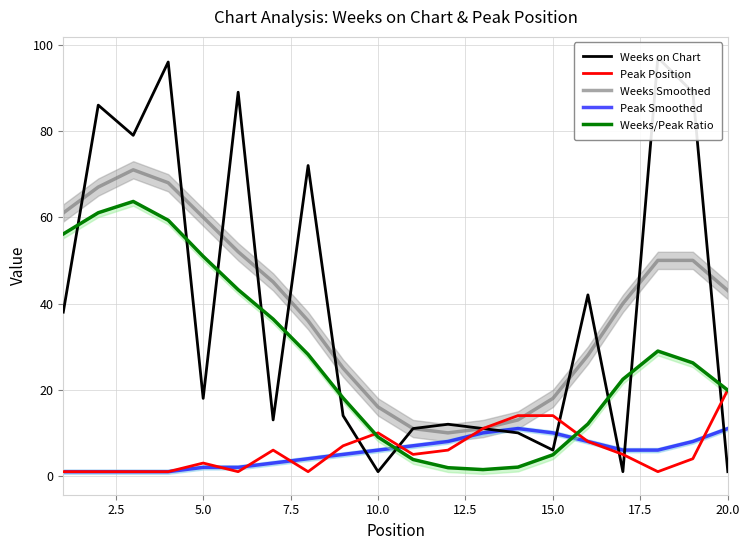

Does the chart have visible grid lines?

Yes